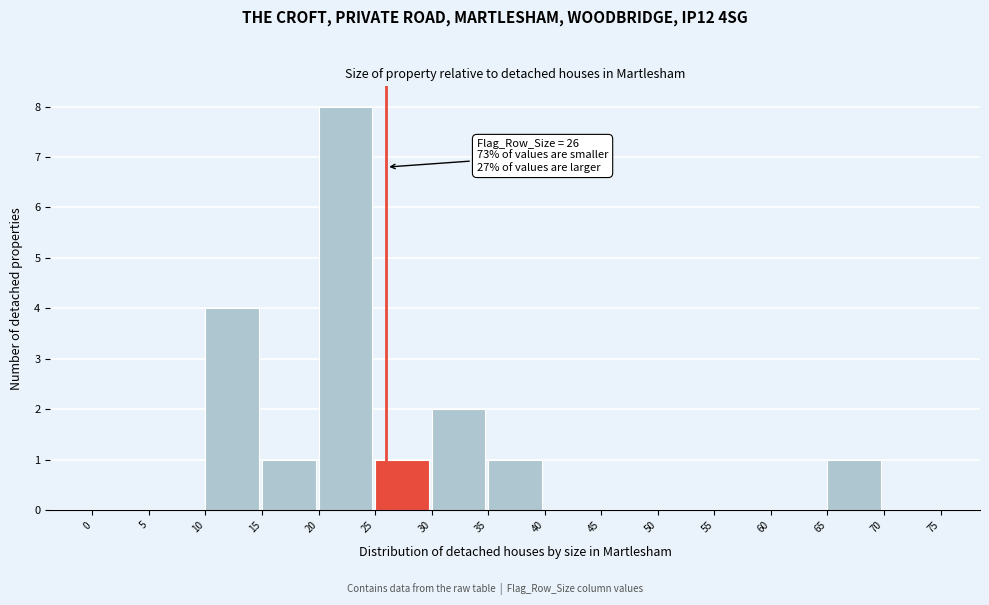

Over which range of the x-axis is the bar tallest?

20 to 25